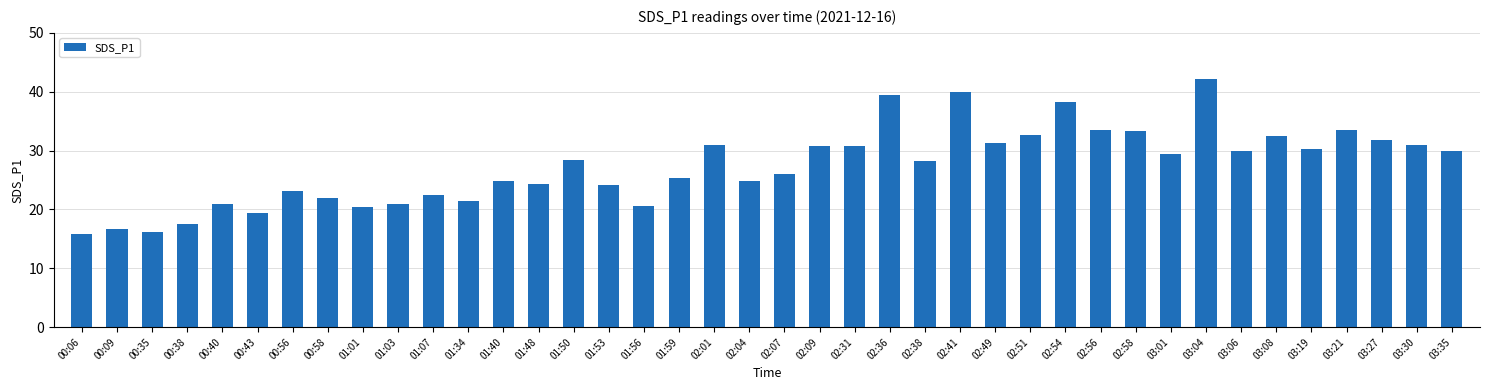

At which label does the data first exceed 28?

01:50